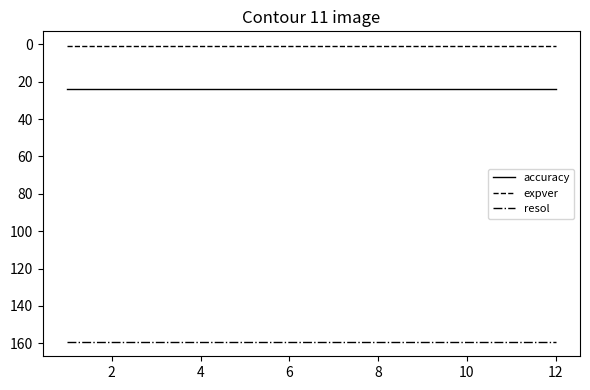

Rank the series by their maximum value, from lowest to highest.

expver, accuracy, resol